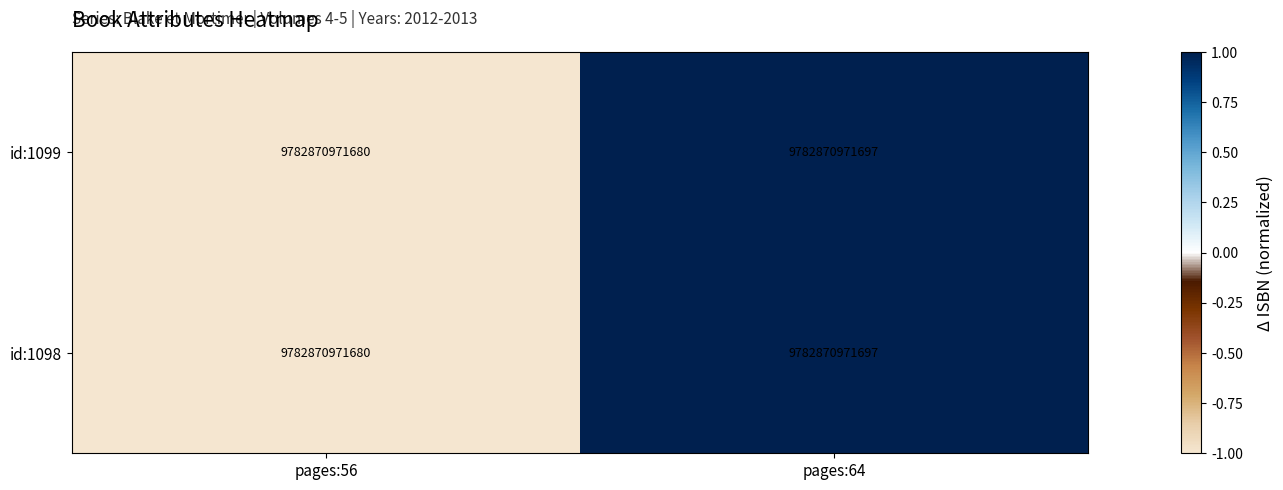

What is the smallest value displayed?

-1